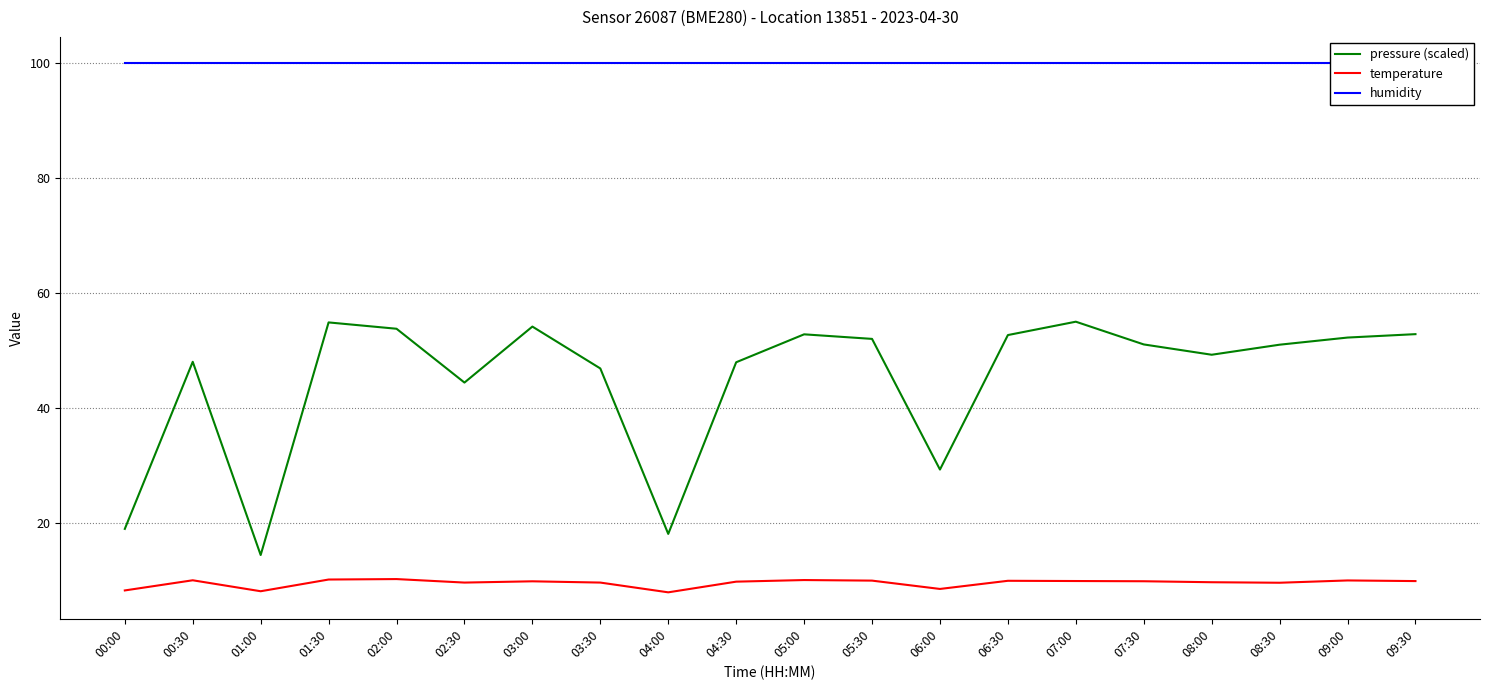

True or false: humidity has a value of 131.1 at 01:30.

False